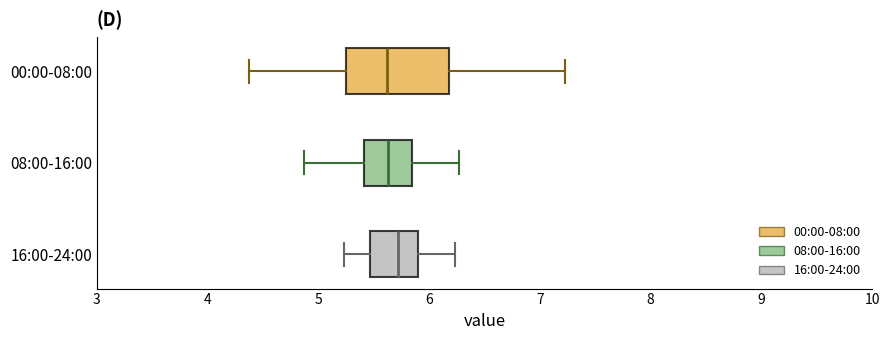

Comparing the boxes themselves (not the whiskers), which one is the widest?

00:00-08:00